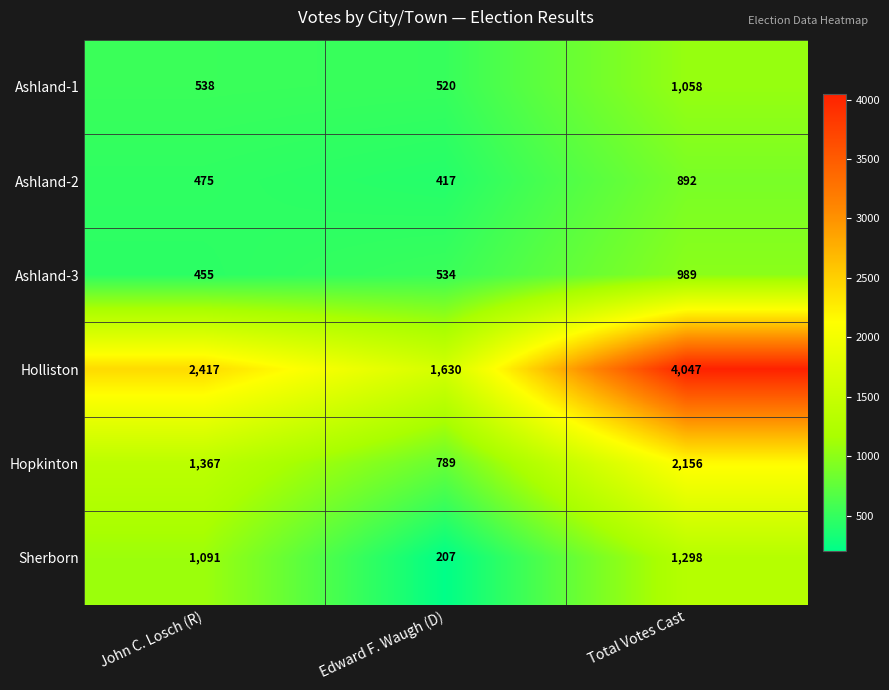

Reading right to left, what are all the values shown in this chart?

Ashland-1: Total Votes Cast=1058	Edward F. Waugh (D)=520	John C. Losch (R)=538
Ashland-2: Total Votes Cast=892	Edward F. Waugh (D)=417	John C. Losch (R)=475
Ashland-3: Total Votes Cast=989	Edward F. Waugh (D)=534	John C. Losch (R)=455
Holliston: Total Votes Cast=4047	Edward F. Waugh (D)=1630	John C. Losch (R)=2417
Hopkinton: Total Votes Cast=2156	Edward F. Waugh (D)=789	John C. Losch (R)=1367
Sherborn: Total Votes Cast=1298	Edward F. Waugh (D)=207	John C. Losch (R)=1091